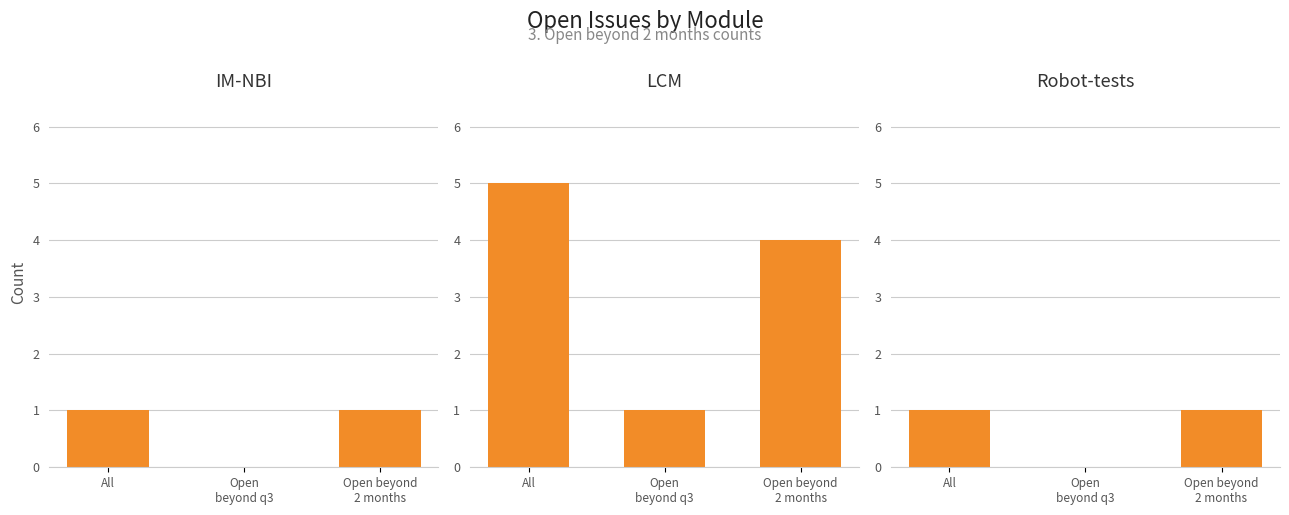

At which label does IM-NBI reach its minimum?

Open
beyond q3